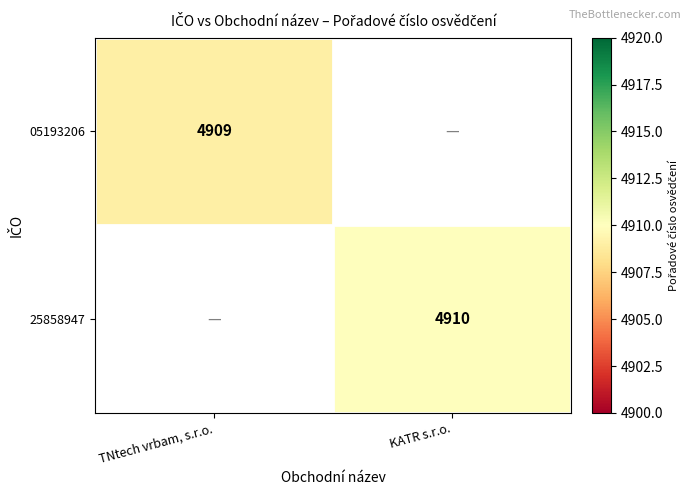

The 25858947 series shows 2368 at KATR s.r.o.. True or false?

False